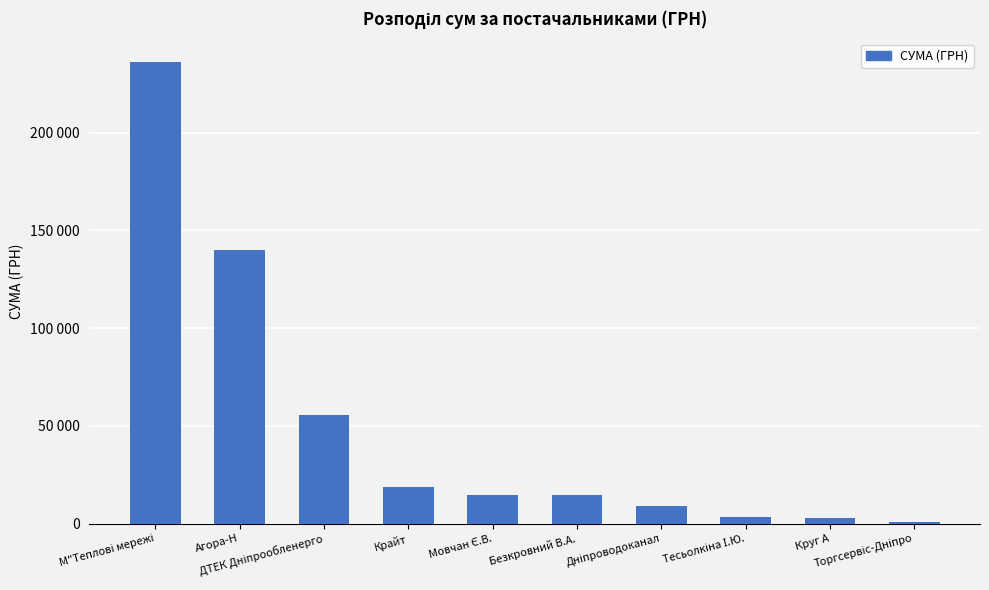

Does the chart contain any negative values?

No